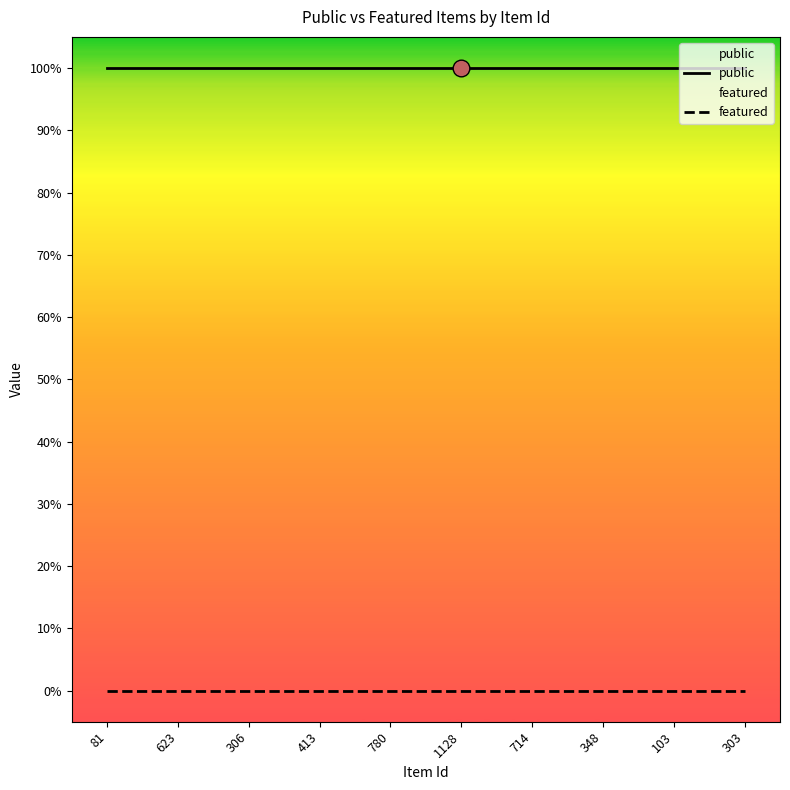

Which category has the lowest value in the public series?

81